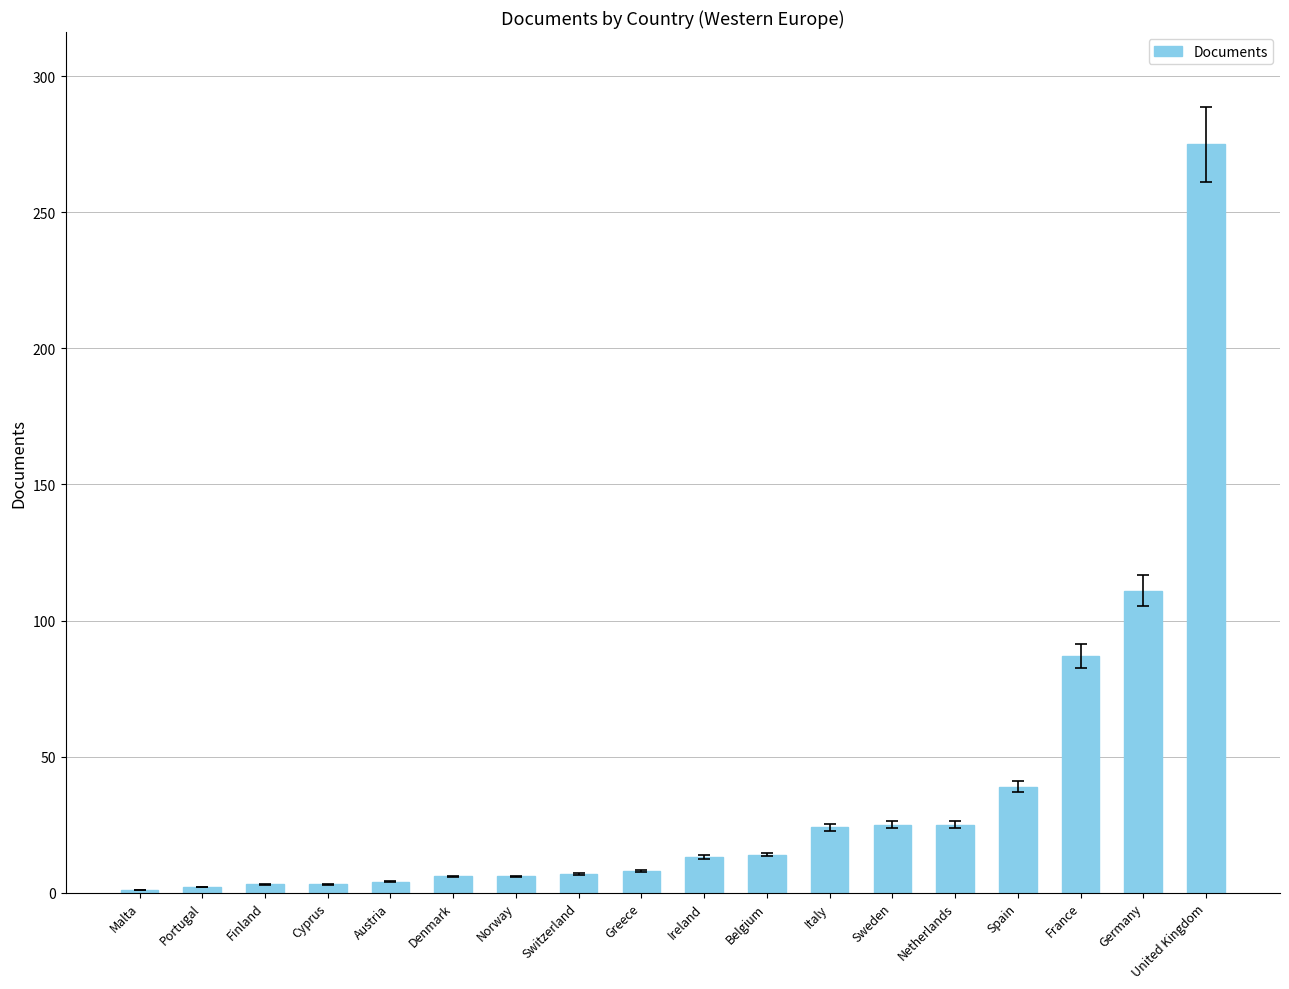

What is the approximate value at Cyprus?

3